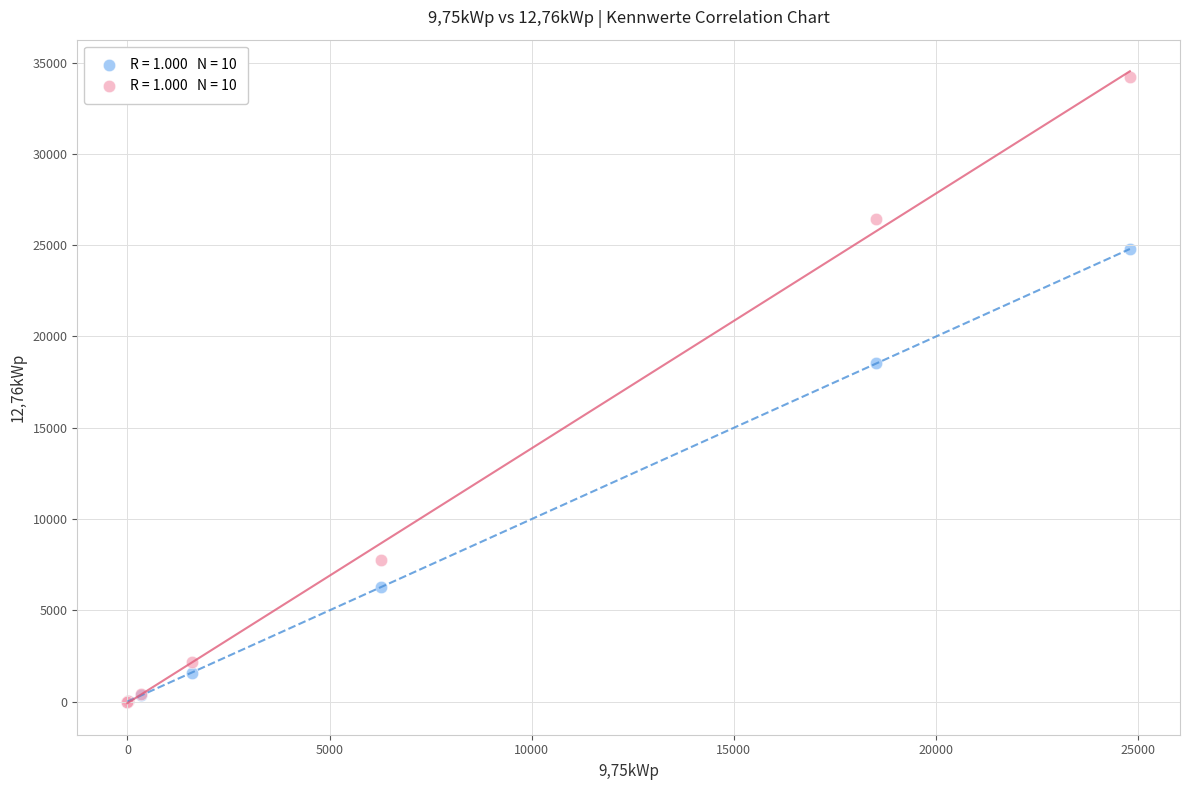

Across all series, what Y value is closest to 17119?

18525.0